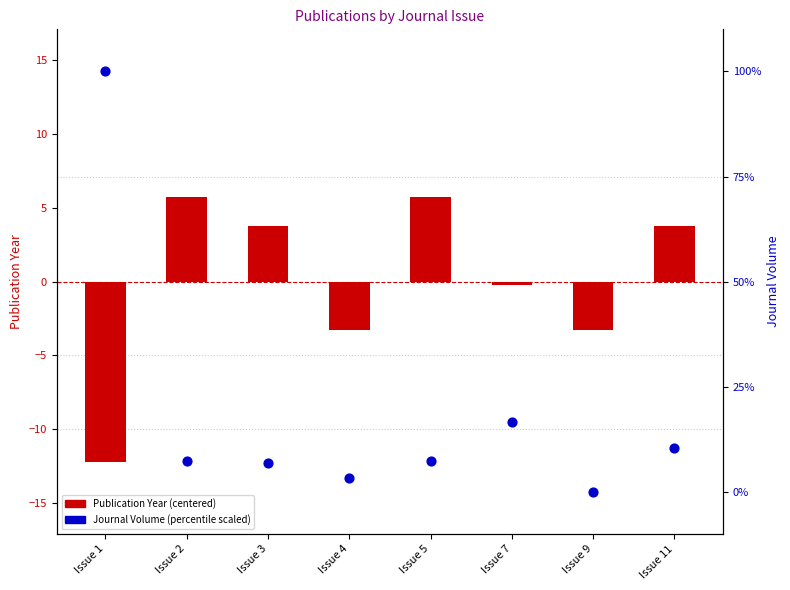

Which series reaches the minimum Y coordinate?

Publication Year (centered)